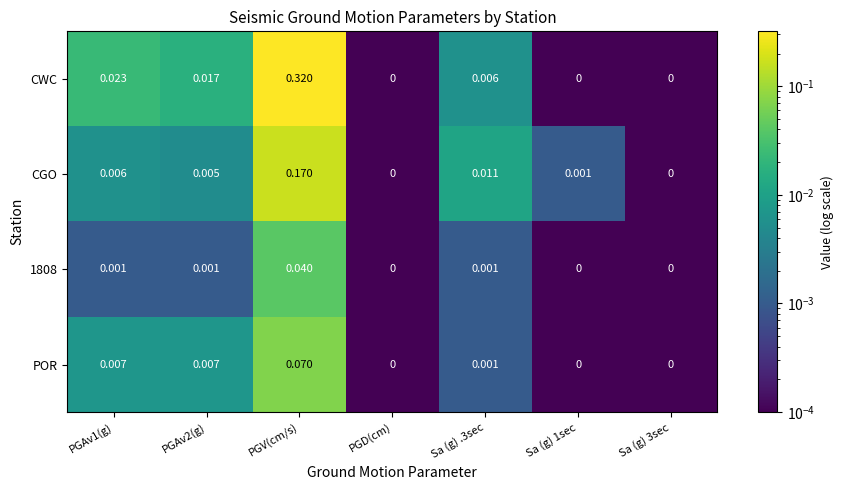

Which series has the widest spread of values?

CWC